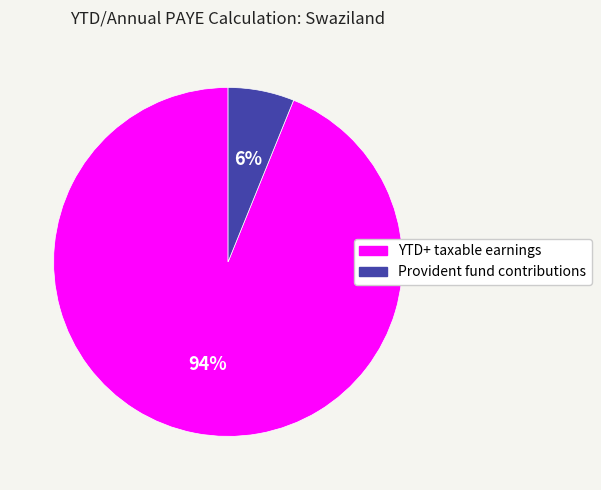

Rank the categories by value from lowest to highest.

Provident fund contributions, YTD+ taxable earnings